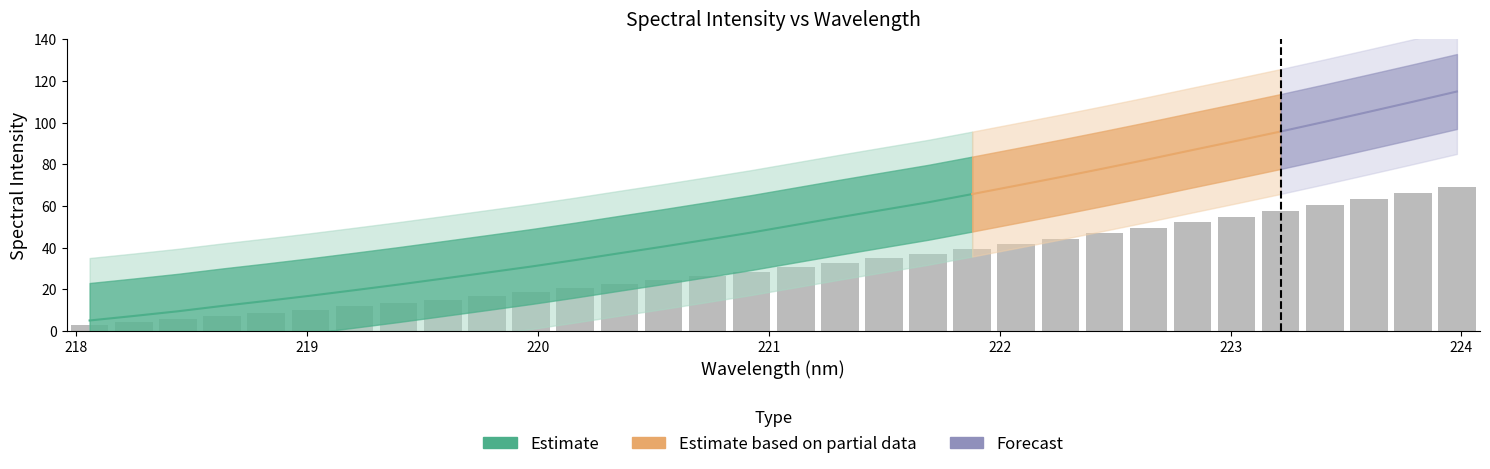

True or false: the data shows 16.8 at 219.7801.

True